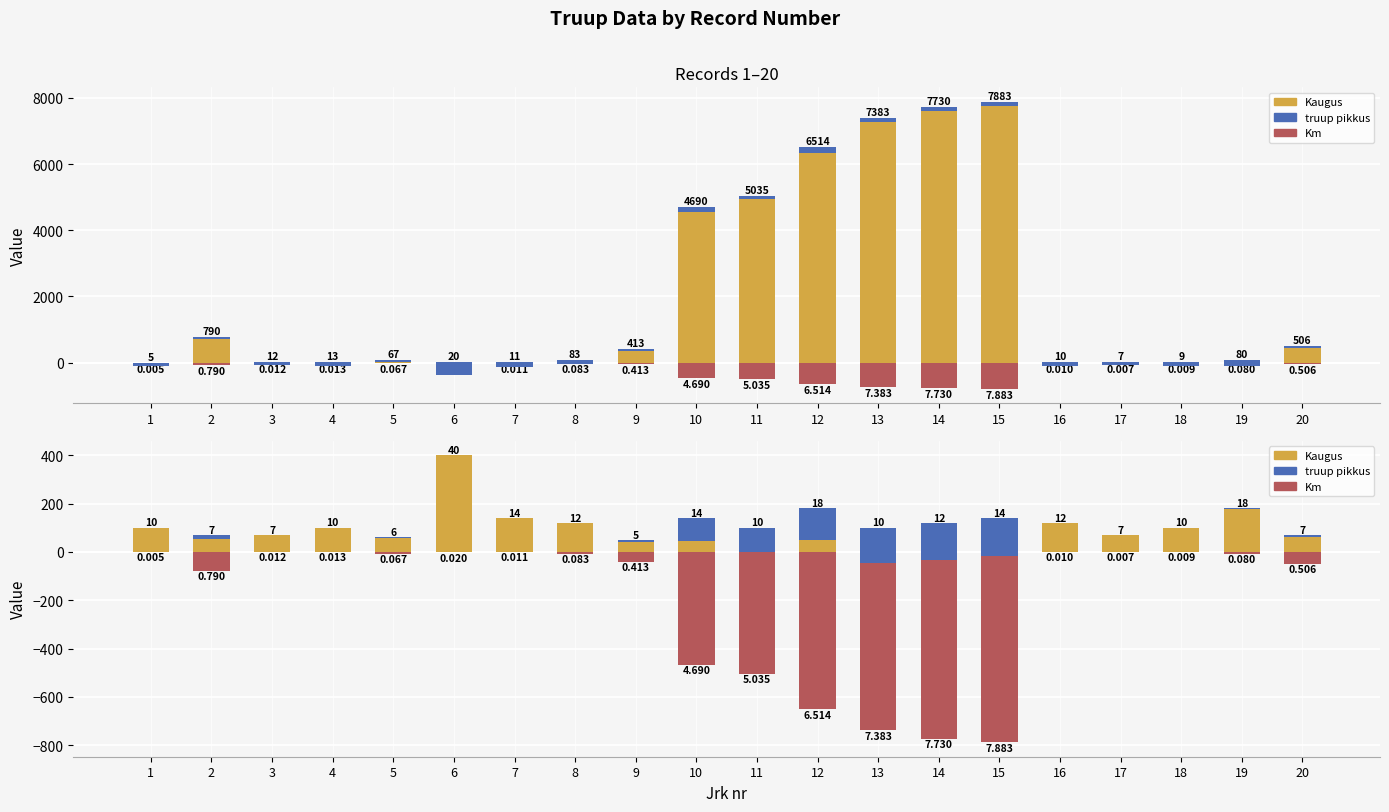

Between 19 and 5, which is larger?

19